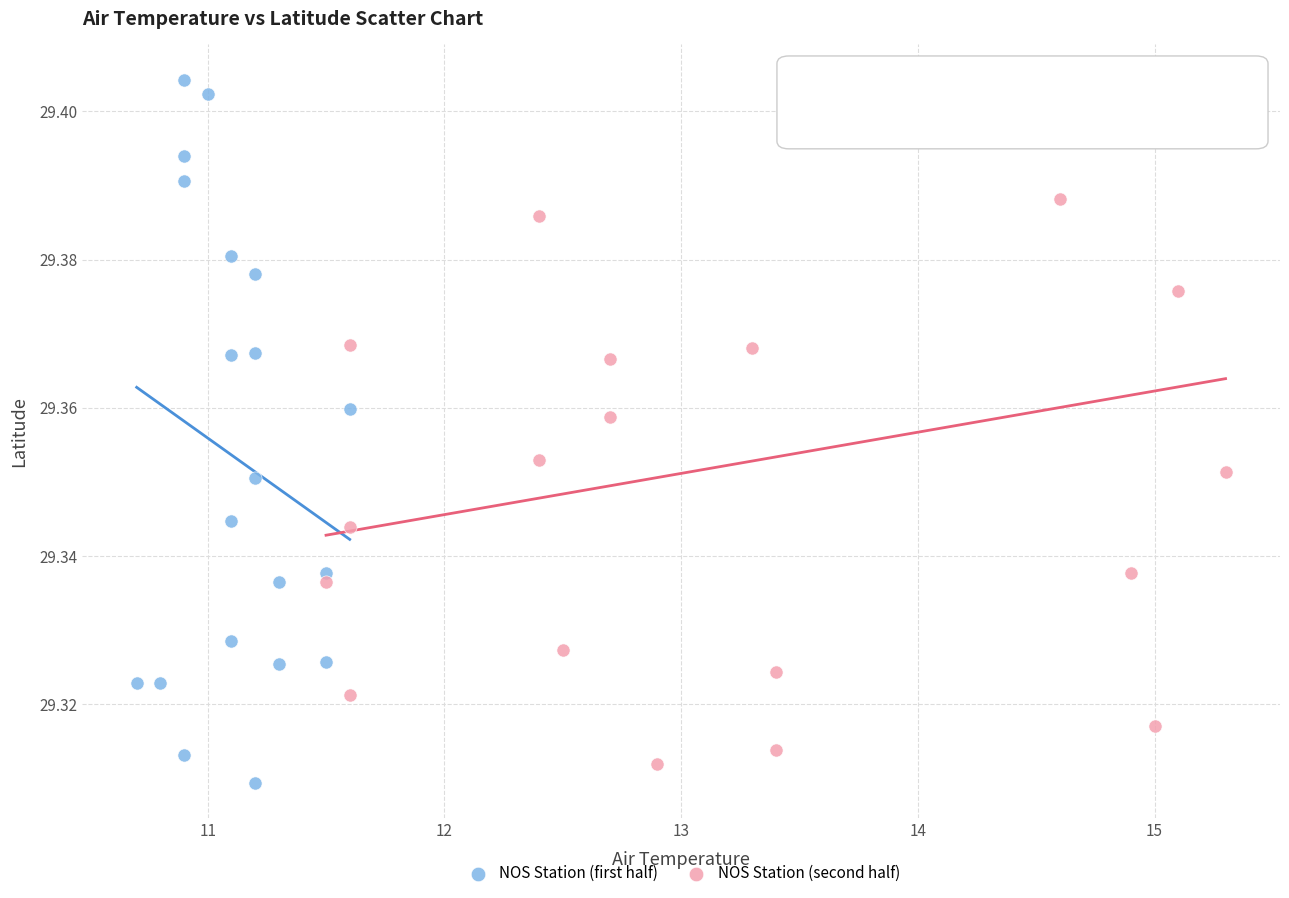

What are all the series names shown in the legend?

NOS Station (first half), NOS Station (second half)